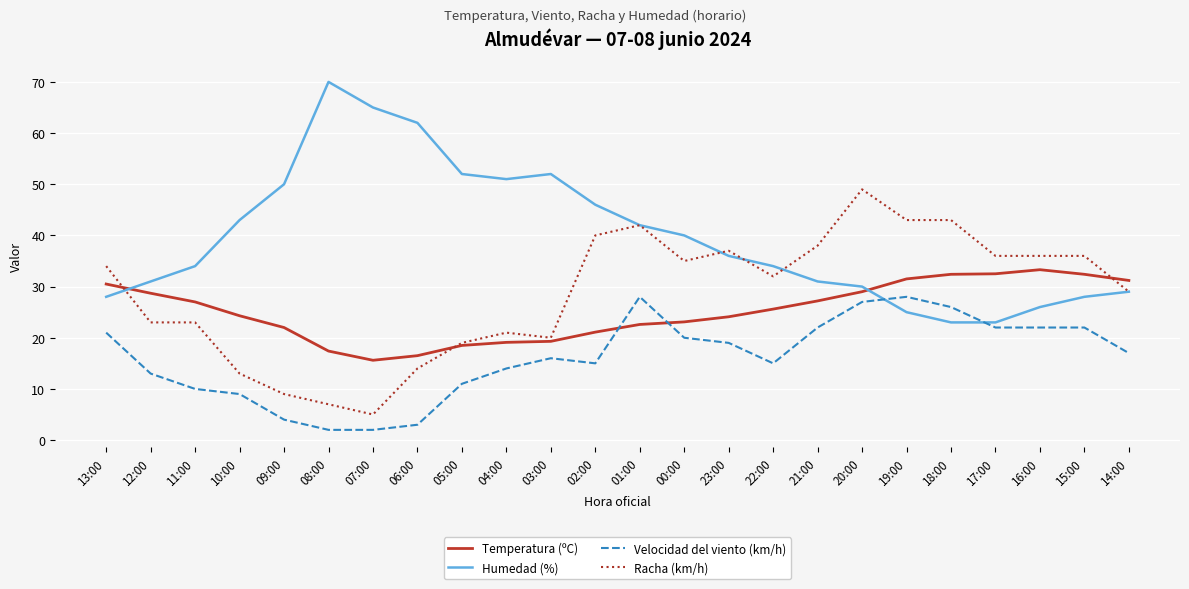

At how many categories does at least one series exceed 10?

24